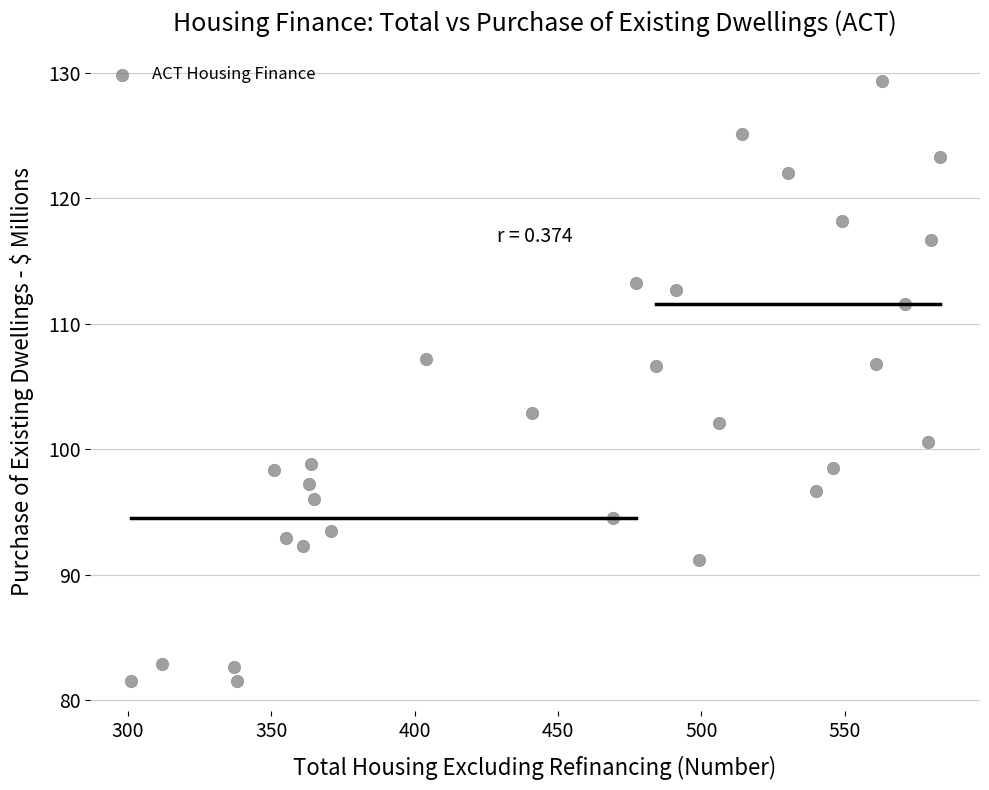

What is the range of X values (max minus min)?

282.0